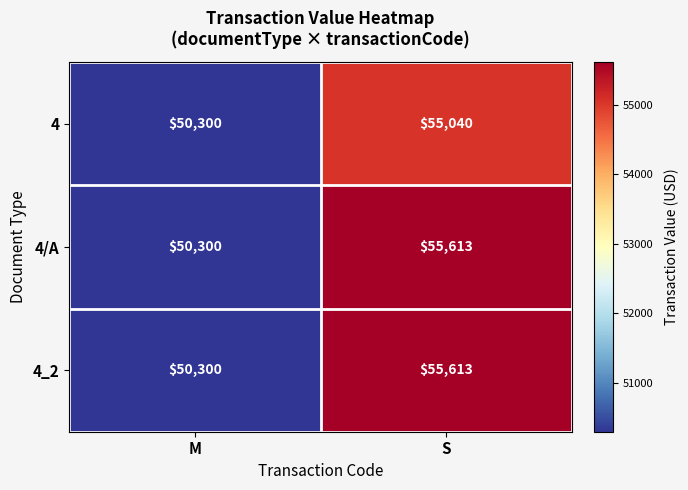

At which category is the sum across all series the highest?

S